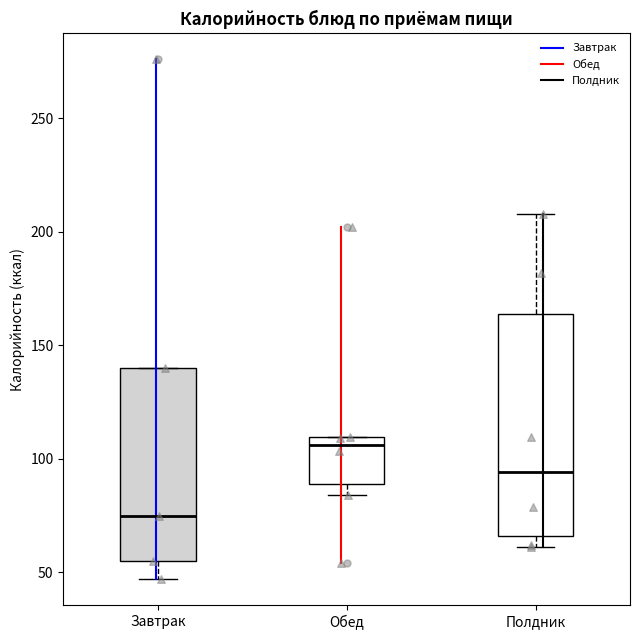

Where is the lower edge of the box for Завтрак on the y-axis? The values are not printed on the chart, so give them approximately, as read against the axis.

55